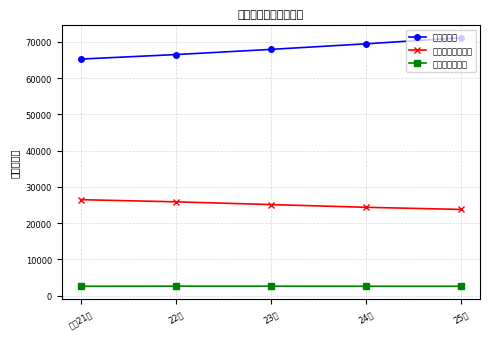

True or false: 原動機付自転車計 and 二輪小型自動車 intersect in this chart.

False